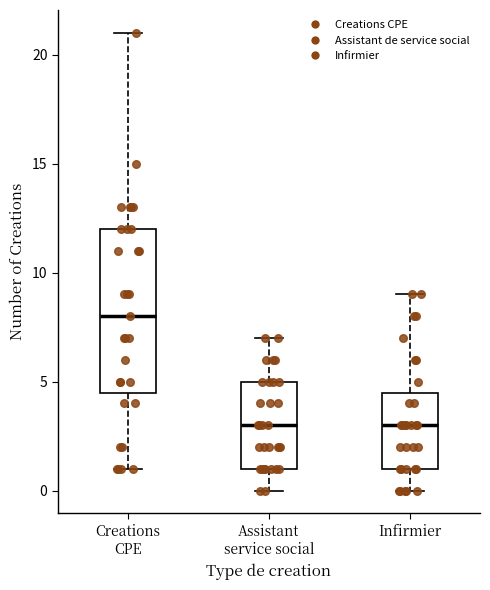

Reading left to right, transcribe this box plot: for each box, give where its median line is, the range the box spans, and where its two whiskers end, as read against the y-axis. The values are not printed on the chart, so give them approximately, as read against the axis.

Creations CPE: median 8.0, box 4.5 to 12.0, whiskers 1.0 to 21.0
Assistant service social: median 3.0, box 1.0 to 5.0, whiskers 0.0 to 7.0
Infirmier: median 3.0, box 1.0 to 4.5, whiskers 0.0 to 9.0